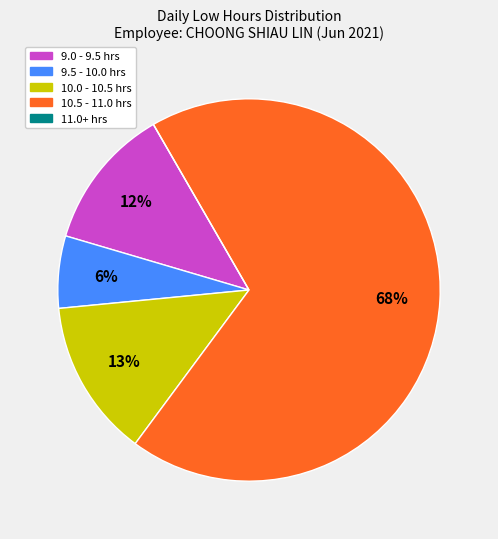

To the nearest percent, what is the average slice percentage?

20%